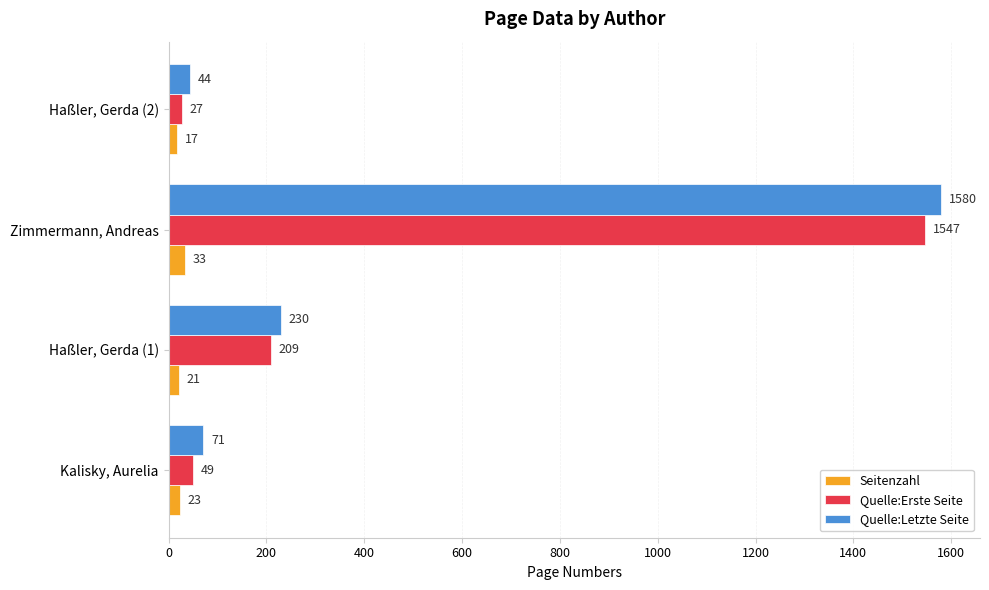

What is the sum of all Seitenzahl values?

94